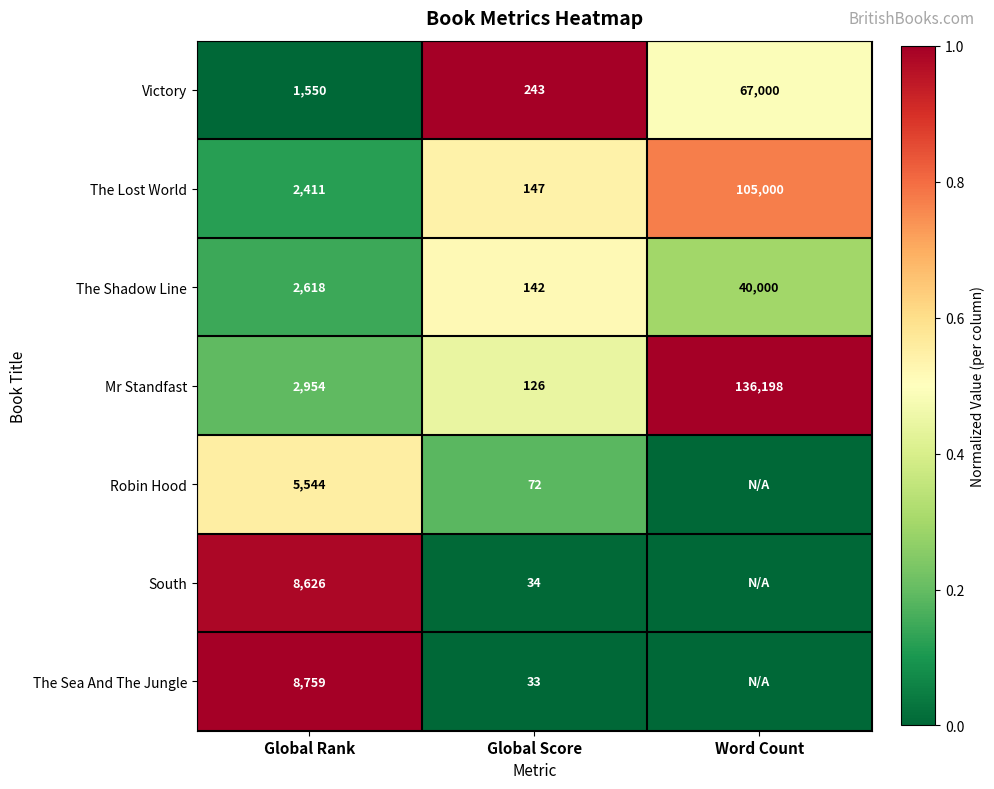

Rank the categories by Mr Standfast value from lowest to highest.

Global Score, Global Rank, Word Count